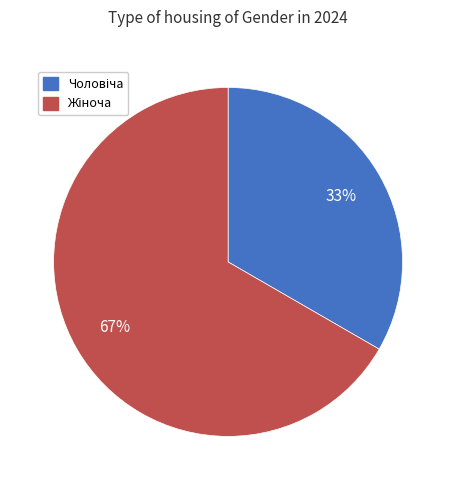

Is there any slice that represents more than half of the pie?

Yes